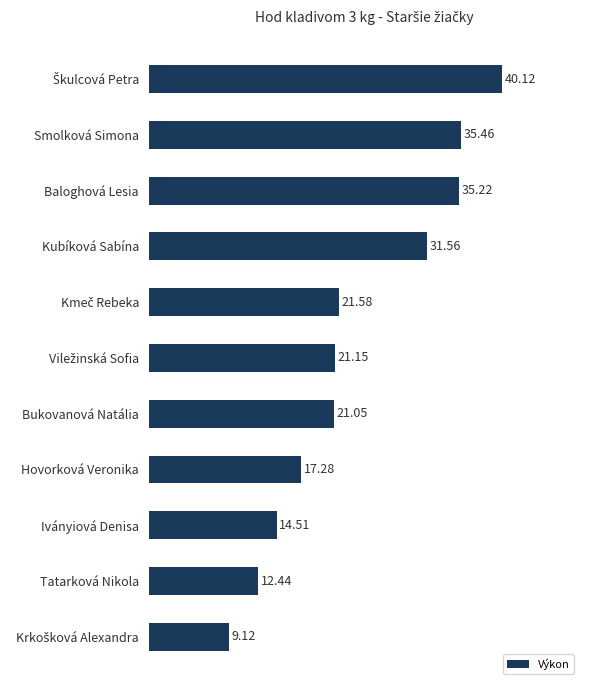

What is the change in value from Baloghová Lesia to Iványiová Denisa?

-20.7